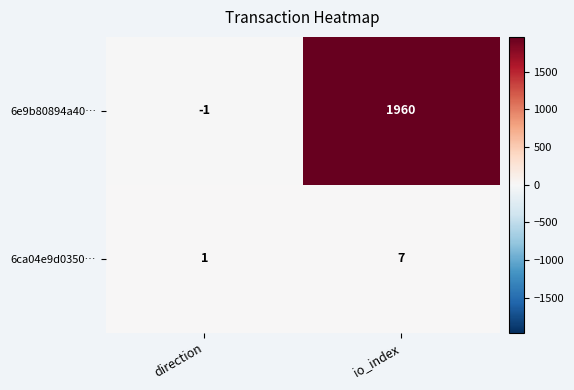

List the series in order of their peak value, highest first.

6e9b80894a40…, 6ca04e9d0350…